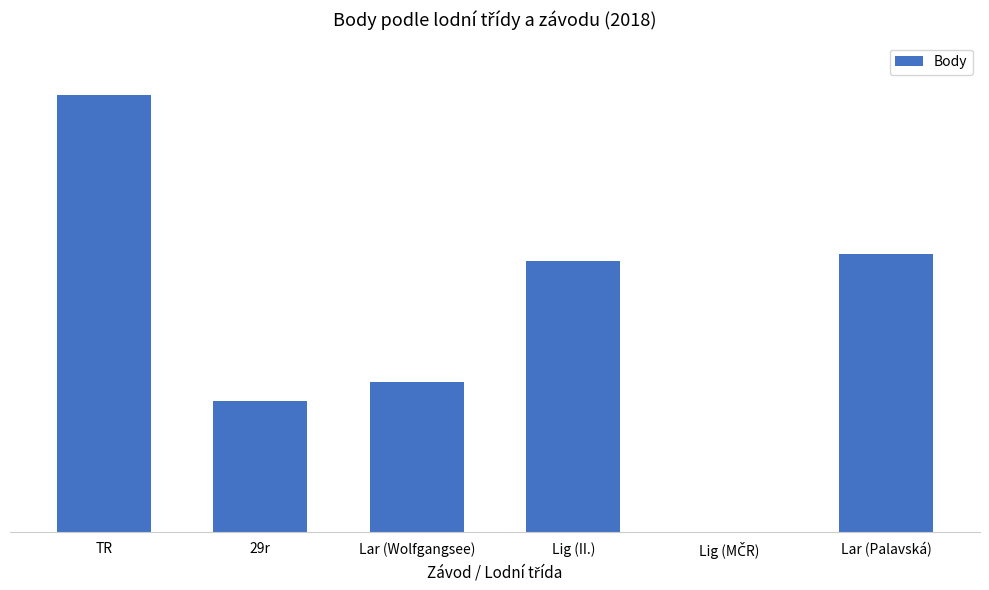

The chart shows a value of 0 at Lig (MČR). True or false?

True